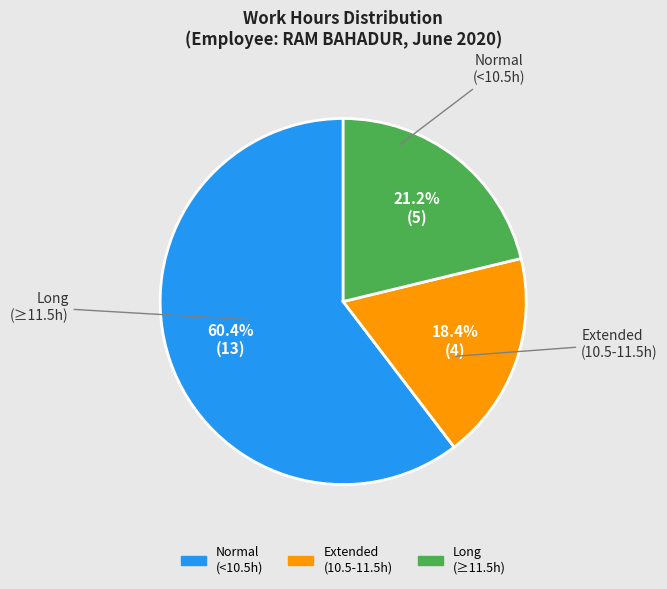

Is there any slice that represents more than half of the pie?

Yes